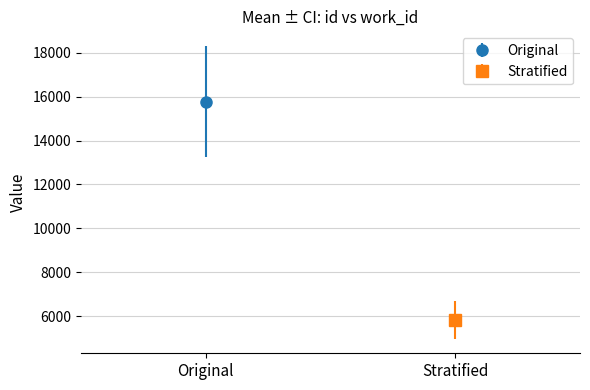

The value of work_id at 20532 is 13323. True or false?

False